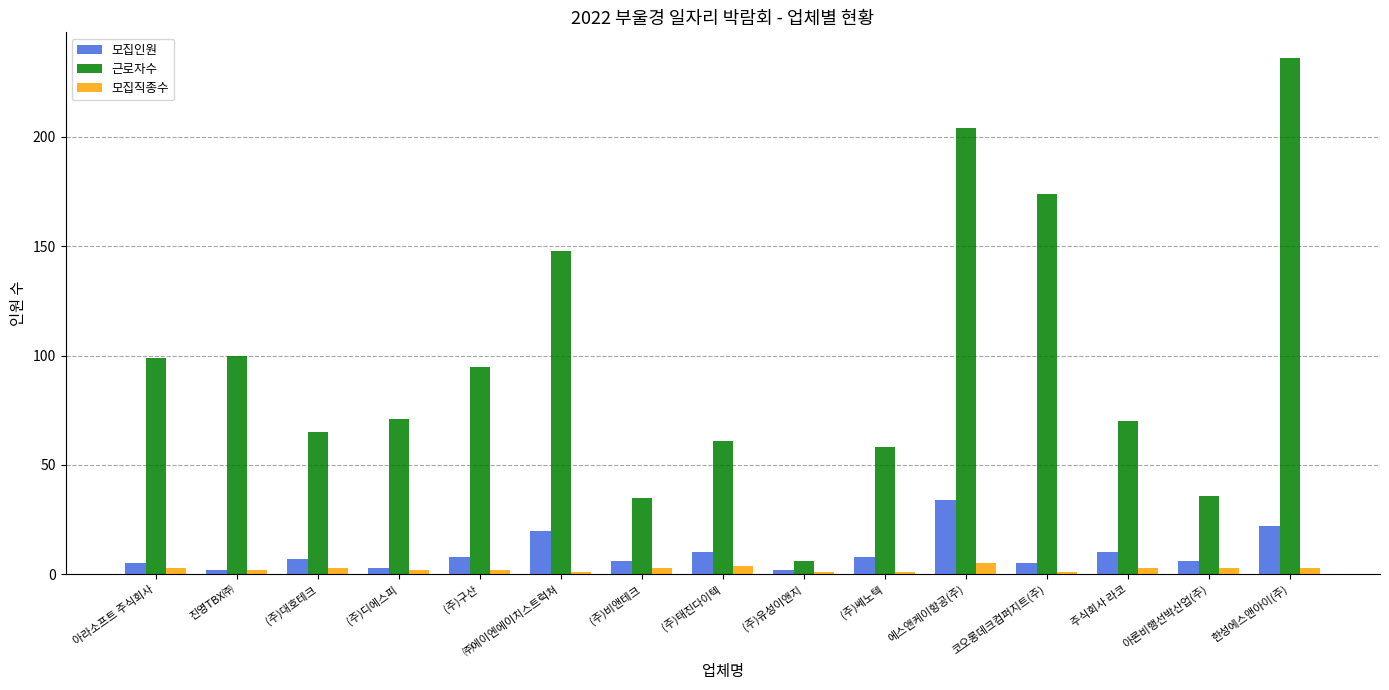

True or false: 모집직종수 has a value of 4 at (주)태진다이텍.

True